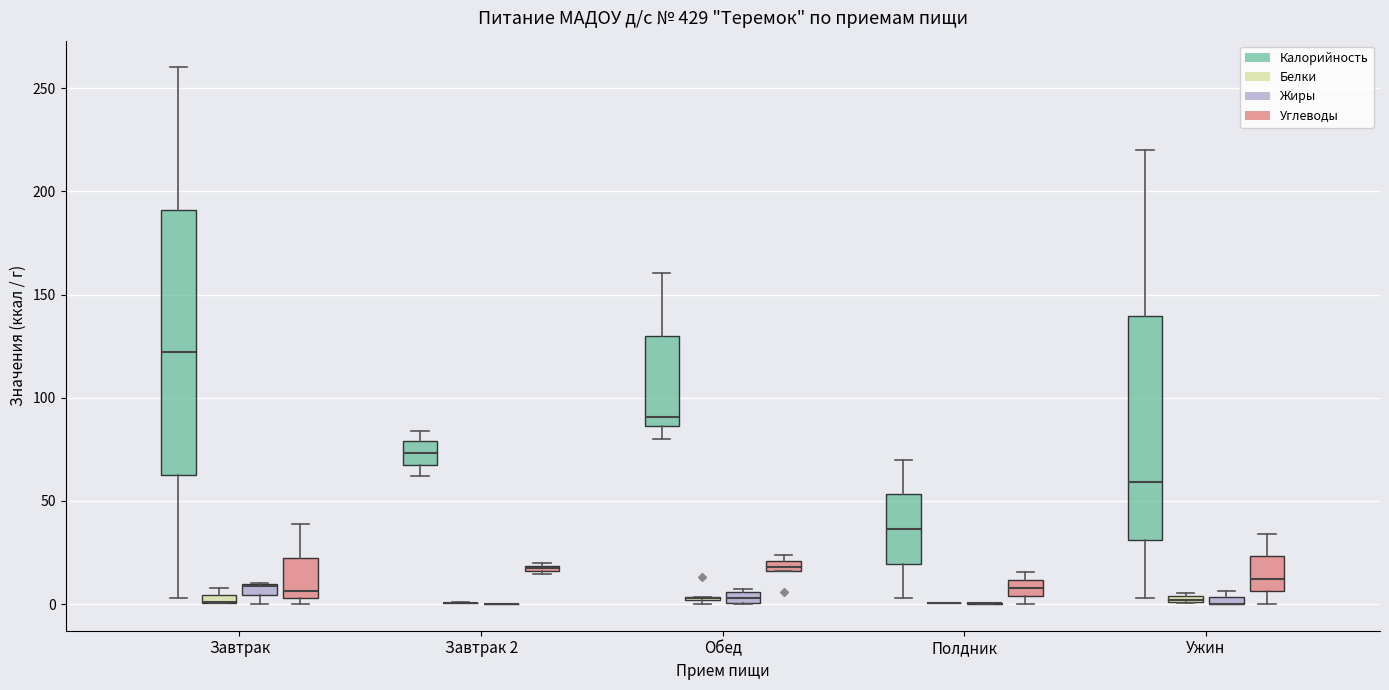

Which box is the tallest, from its lower edge to its upper edge?

Завтрак (Калорийность)